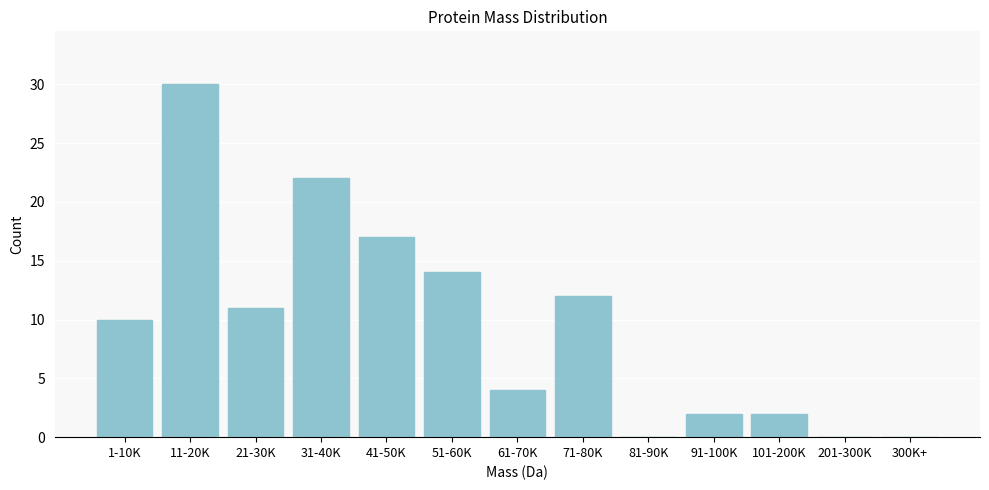

Reading left to right, transcribe all the data shown in this chart.

1-10K=10	11-20K=30	21-30K=11	31-40K=22	41-50K=17	51-60K=14	61-70K=4	71-80K=12	81-90K=0	91-100K=2	101-200K=2	201-300K=0	300K+=0